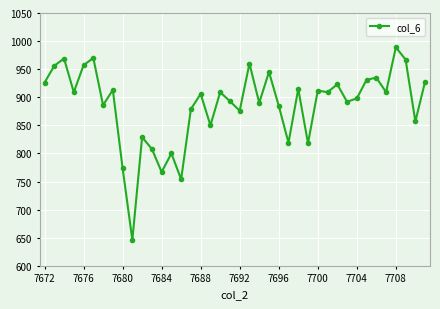

What is the maximum value shown in the chart?

989